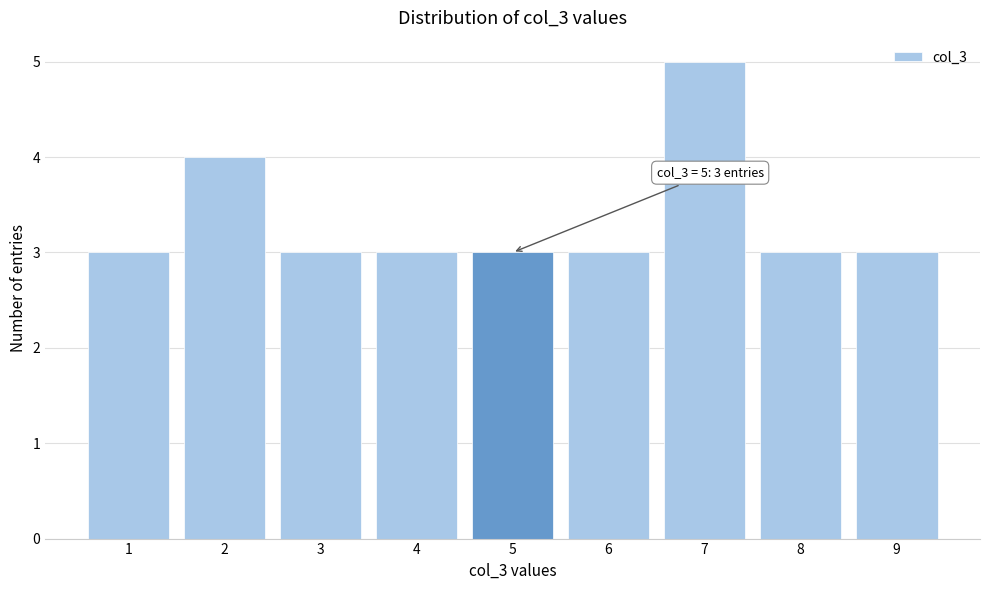

Which range on the x-axis has the tallest bar?

6.5 to 7.5